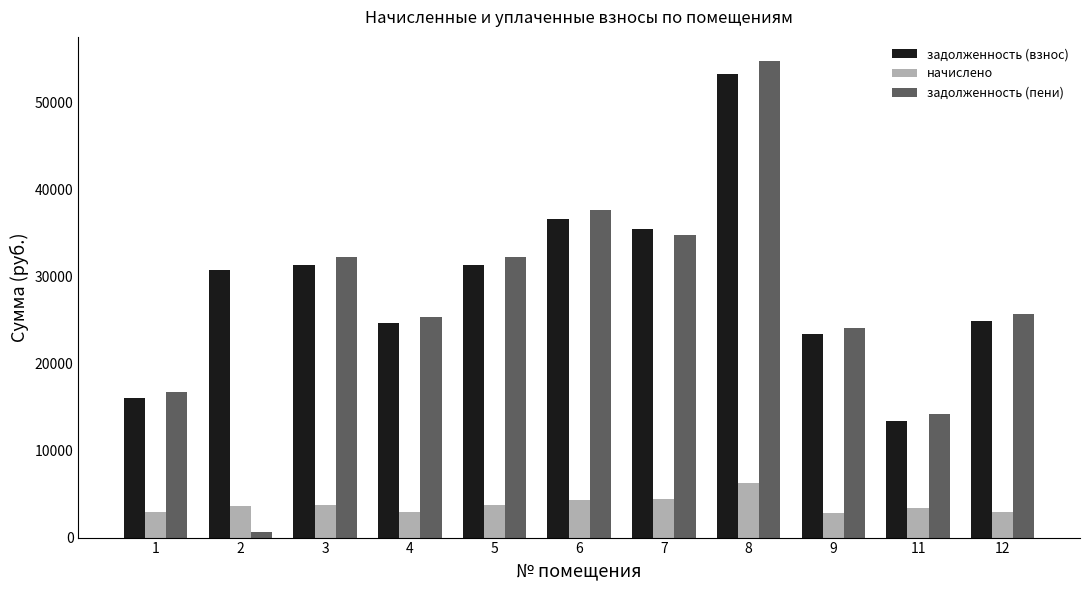

The value of задолженность (пени) at 1 is 5101.3. True or false?

False